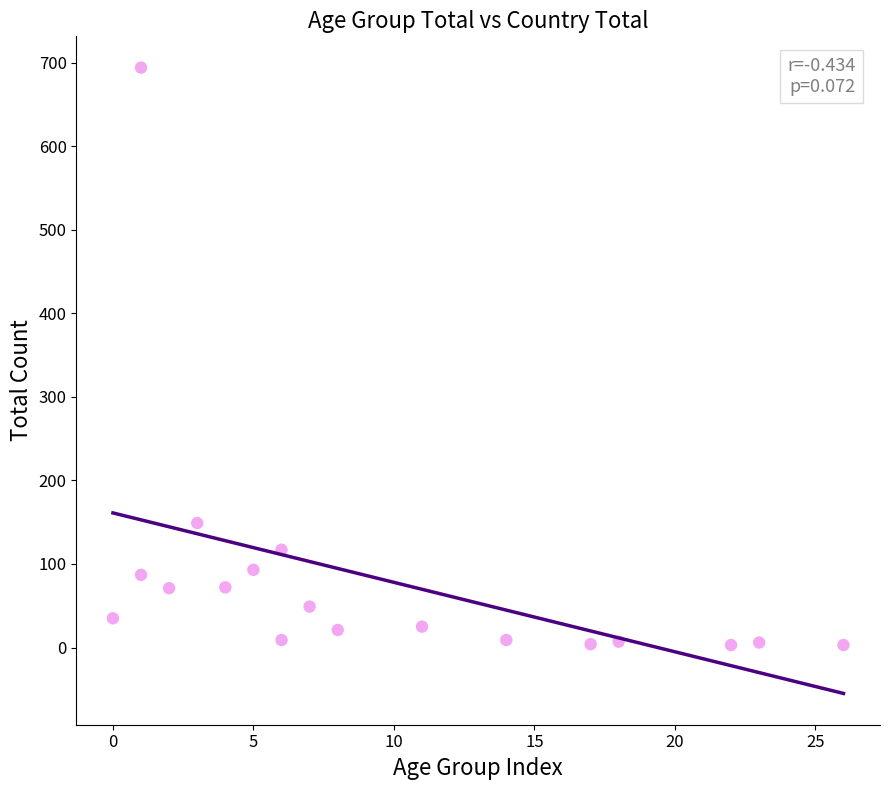

What is the range of Y values (max minus min)?

691